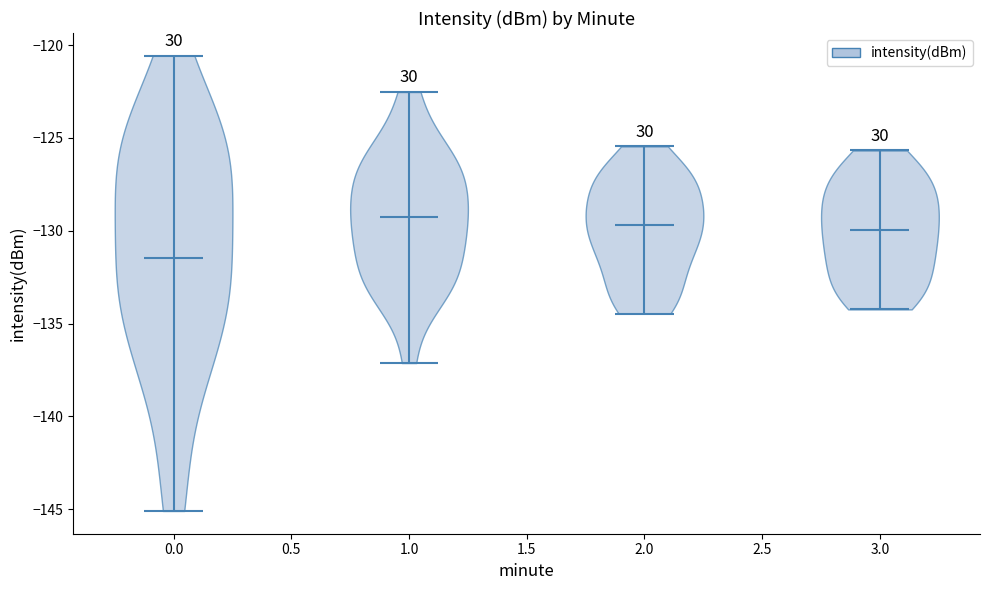

Reading left to right, read every violin against the y-axis: where its median line is, and the lowest and highest points it reaches. The values are not printed on the chart, so give them approximately, as read against the axis.

0.0: median line -131.5, lowest point -145.0, highest point -120.5
1.0: median line -129.5, lowest point -137.0, highest point -122.5
2.0: median line -129.5, lowest point -134.5, highest point -125.5
3.0: median line -130.0, lowest point -134.0, highest point -125.5